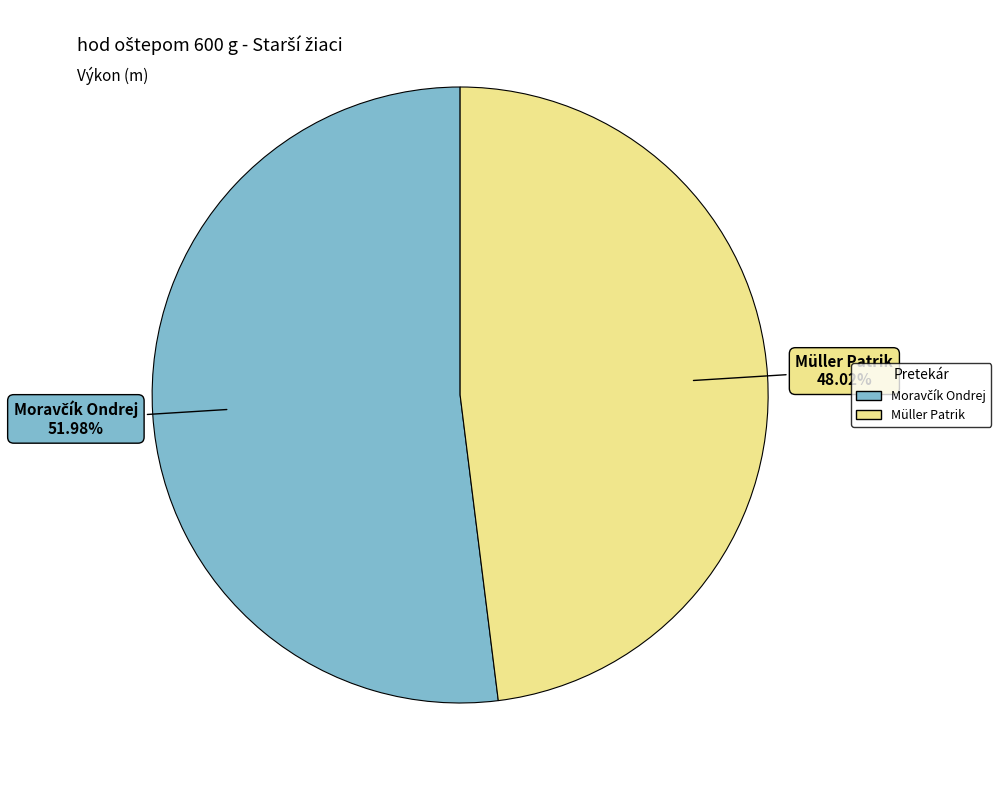

The Müller Patrik slice represents 55% of the pie. True or false?

False